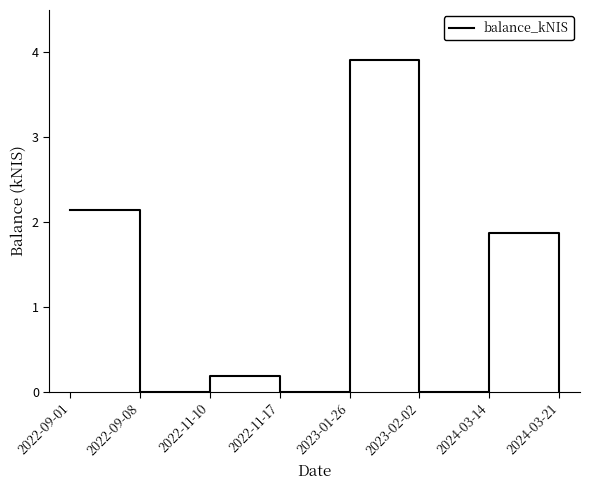

What is the difference between the maximum and minimum values?

3.9